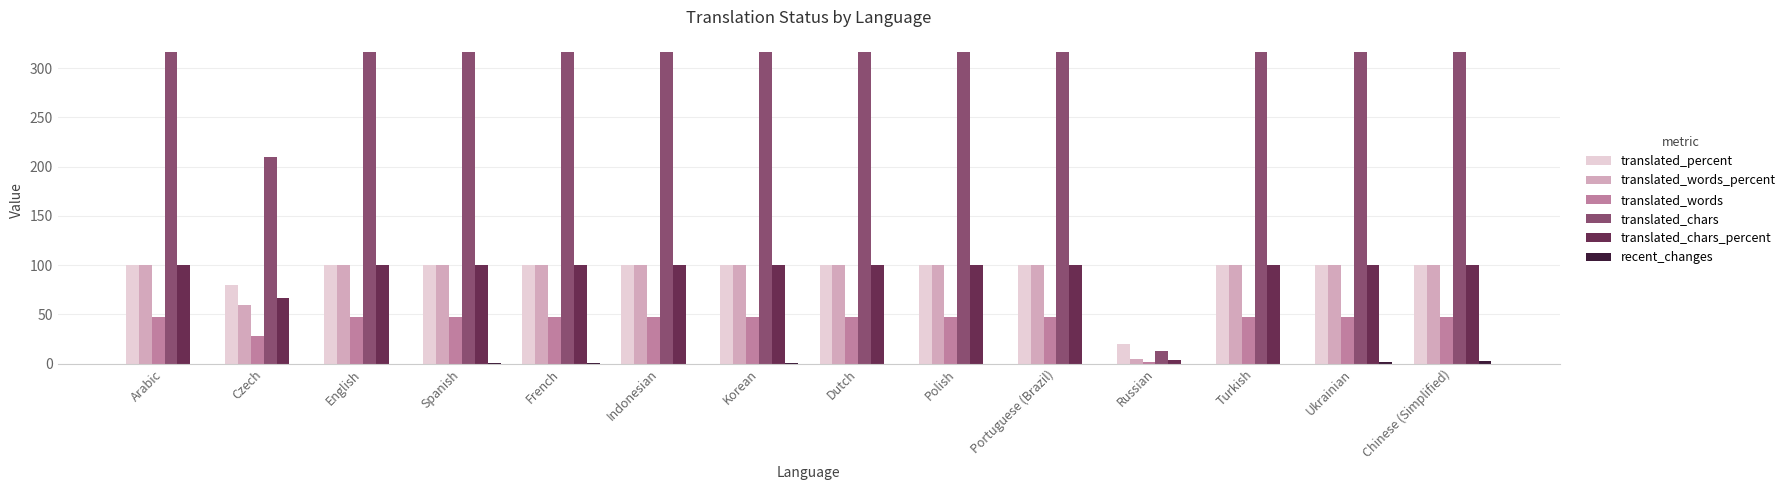

What is the spread (max minus min) of values at Spanish?

315.0